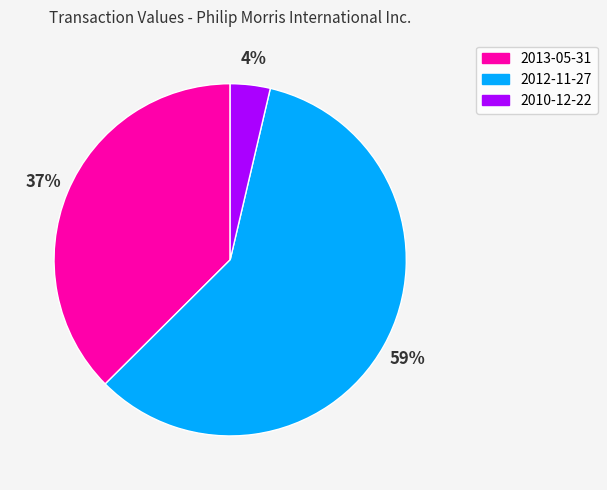

Combined, do 2012-11-27 and 2013-05-31 account for over 50%?

Yes